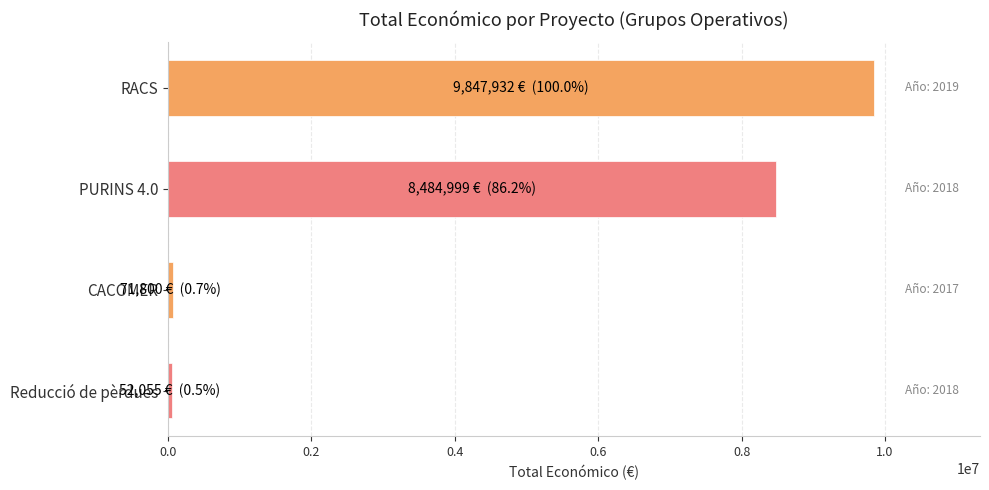

Is it true that the value at PURINS 4.0 is 8484999?

True